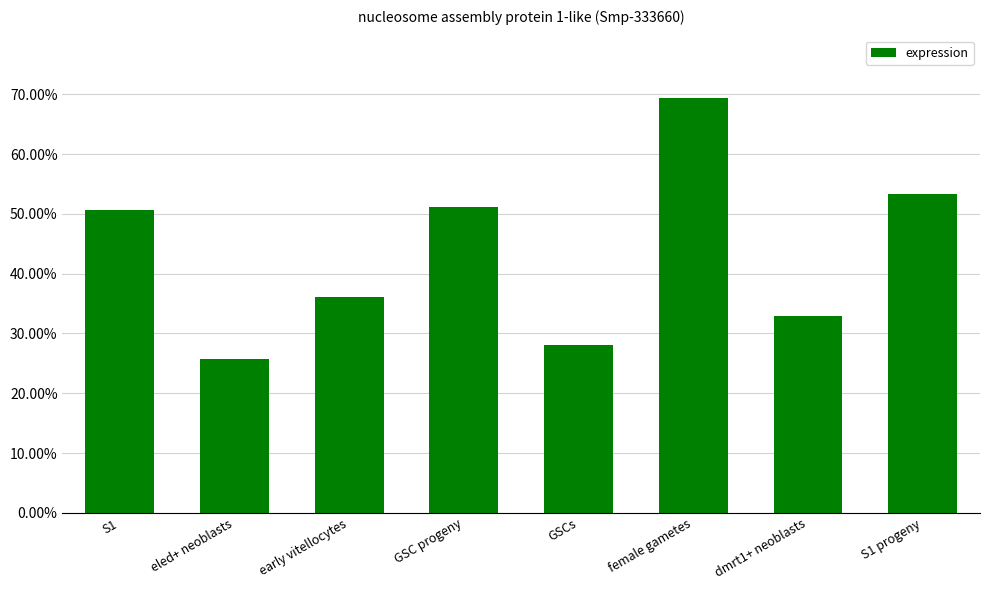

Where is the data nearest to the value 0?

eled+ neoblasts